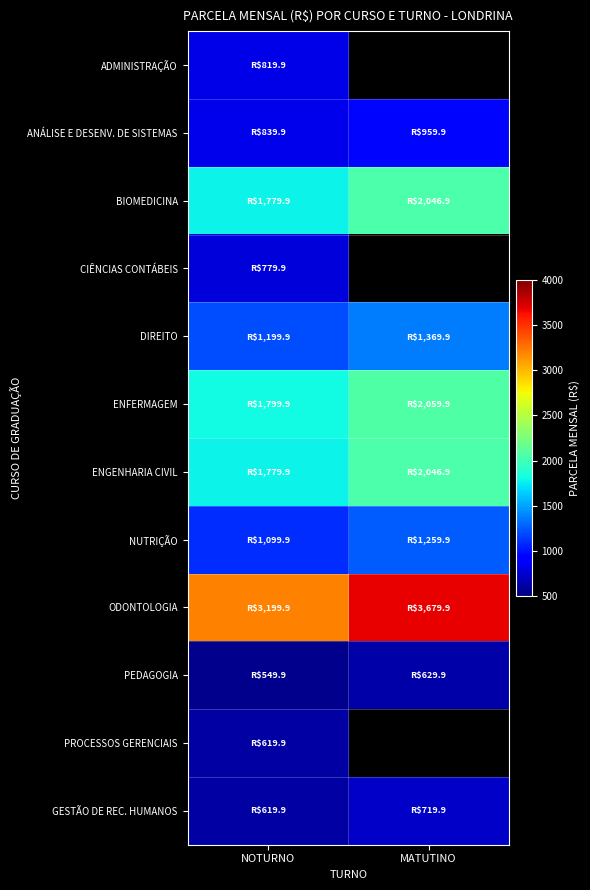

Between MATUTINO and NOTURNO, which is larger?

NOTURNO